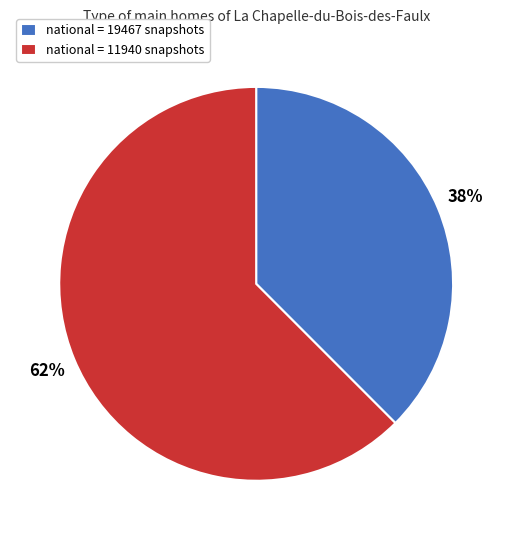

Between national = 11940 snapshots and national = 19467 snapshots, which is larger?

national = 11940 snapshots